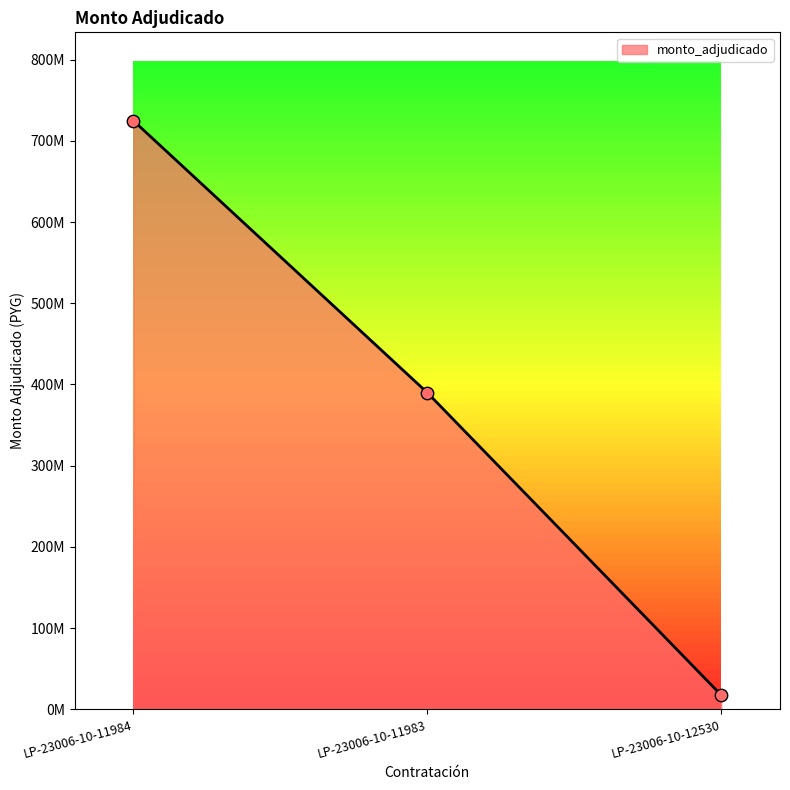

Approximately how many times larger is the value at LP-23006-10-11984 compared to LP-23006-10-11983?

1.9